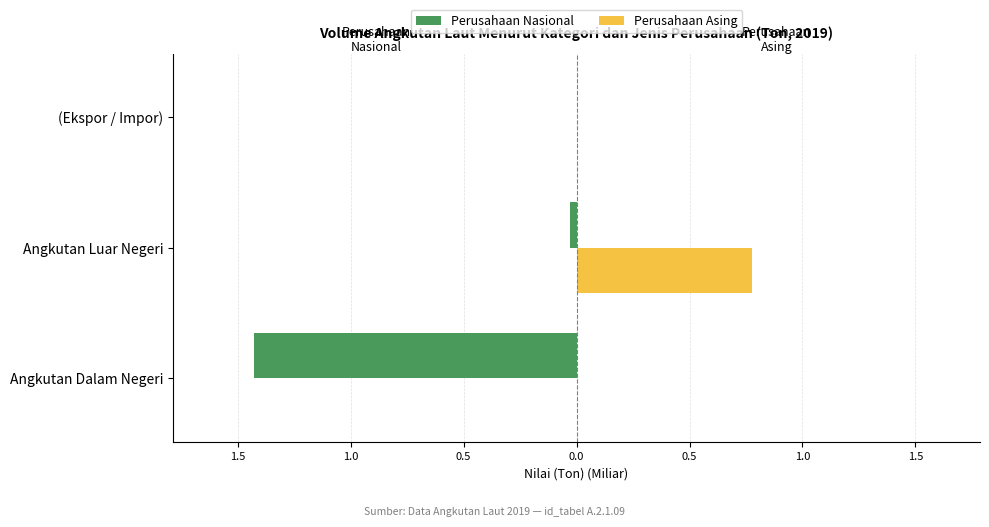

What are all the series names shown in the legend?

Perusahaan Nasional, Perusahaan Asing